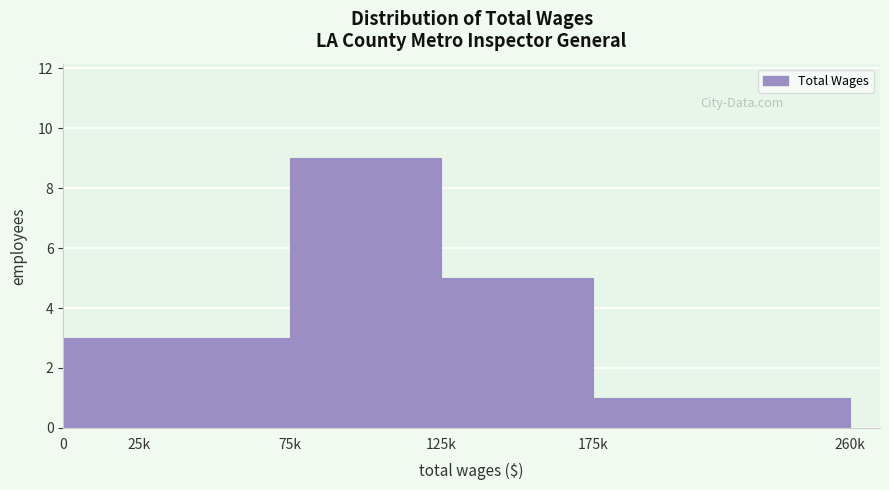

Reading right to left, what are all the values shown in this chart?

175k=1	125k=5	75k=9	25k=3	0=3